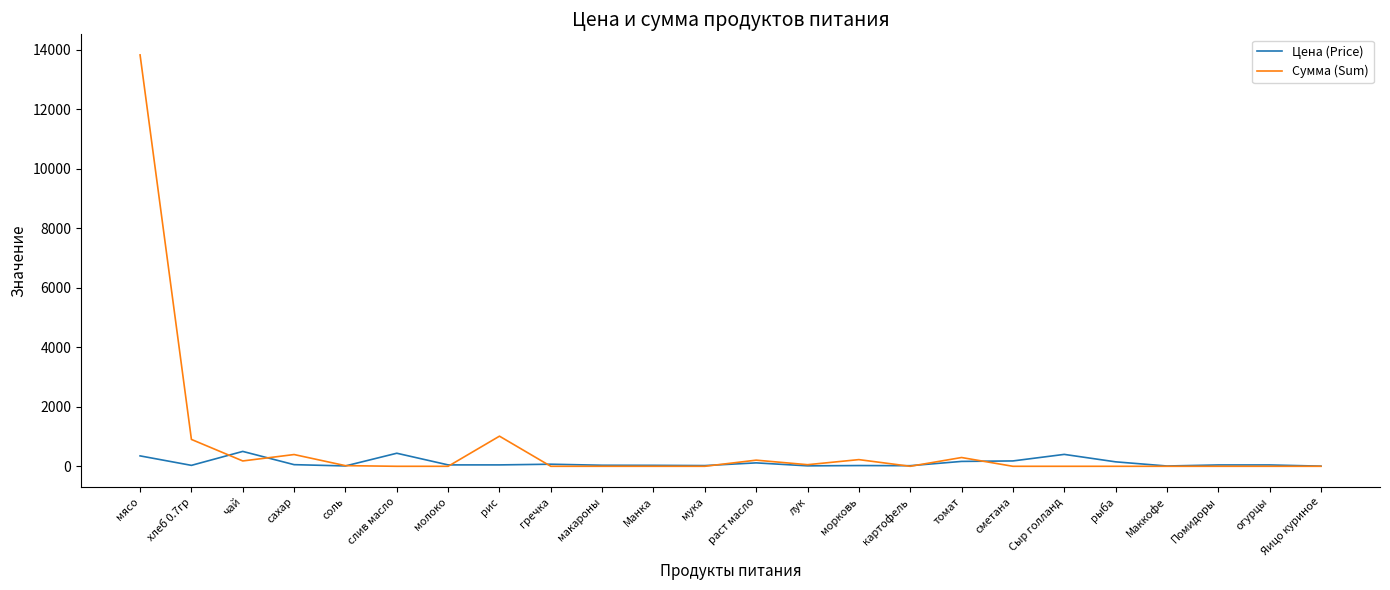

At which category is the sum across all series the highest?

мясо